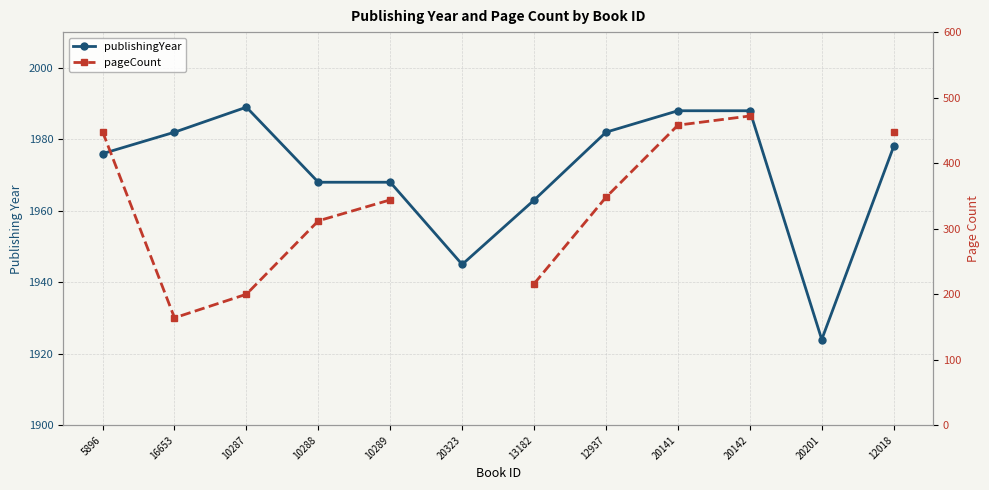

Is it true that publishingYear equals 441.0 at 20323?

False